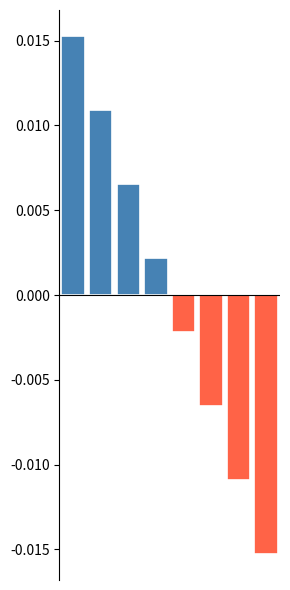

Rank the categories by value from lowest to highest.

7, 6, 5, 4, 3, 2, 1, 0